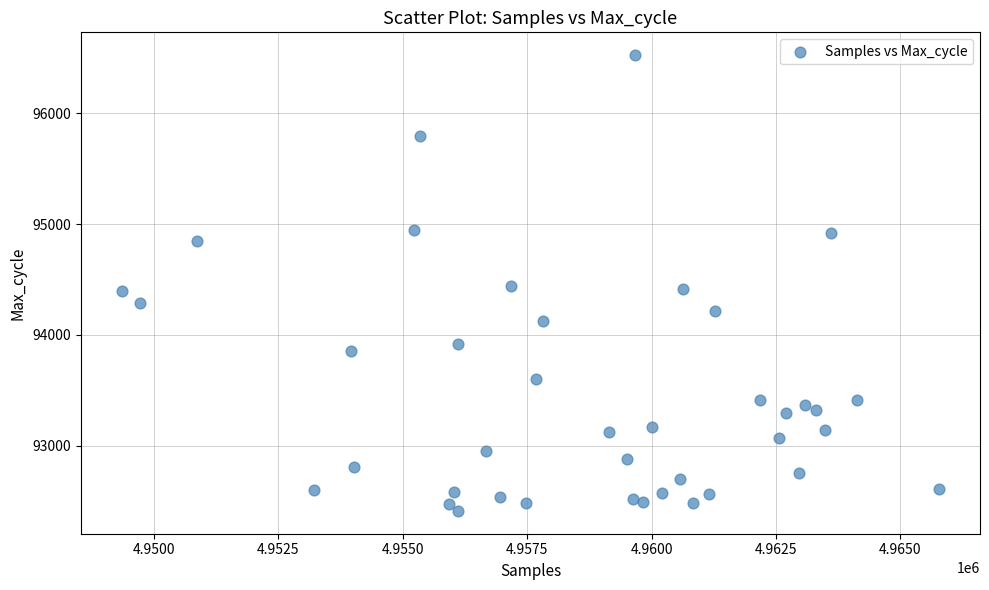

What is the range of X values (max minus min)?

16424